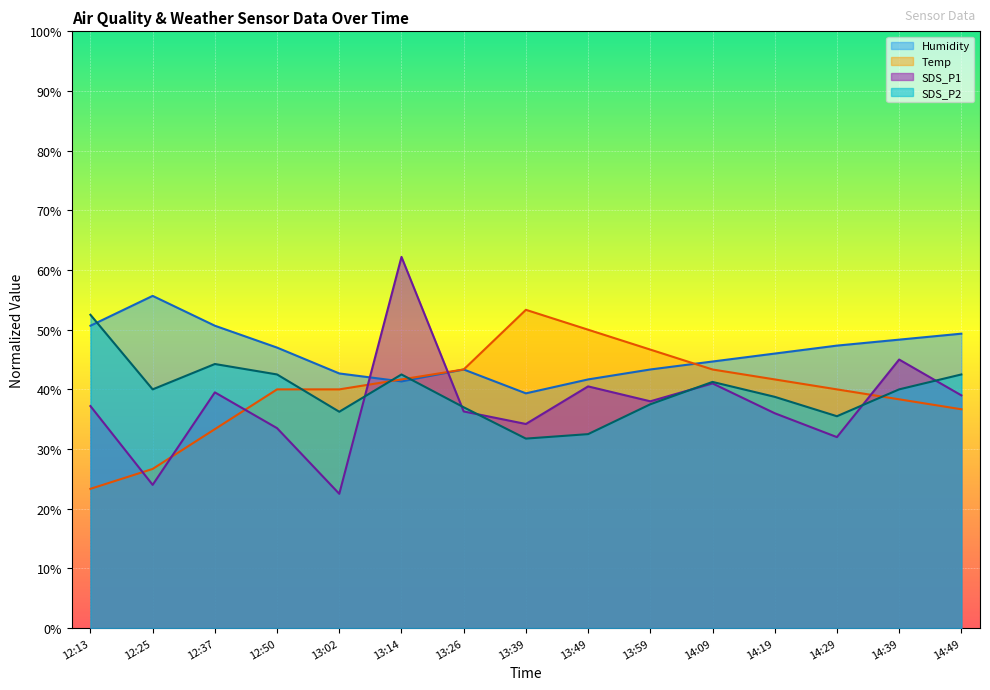

Is it true that Temp equals 43.3 at 14:09?

True